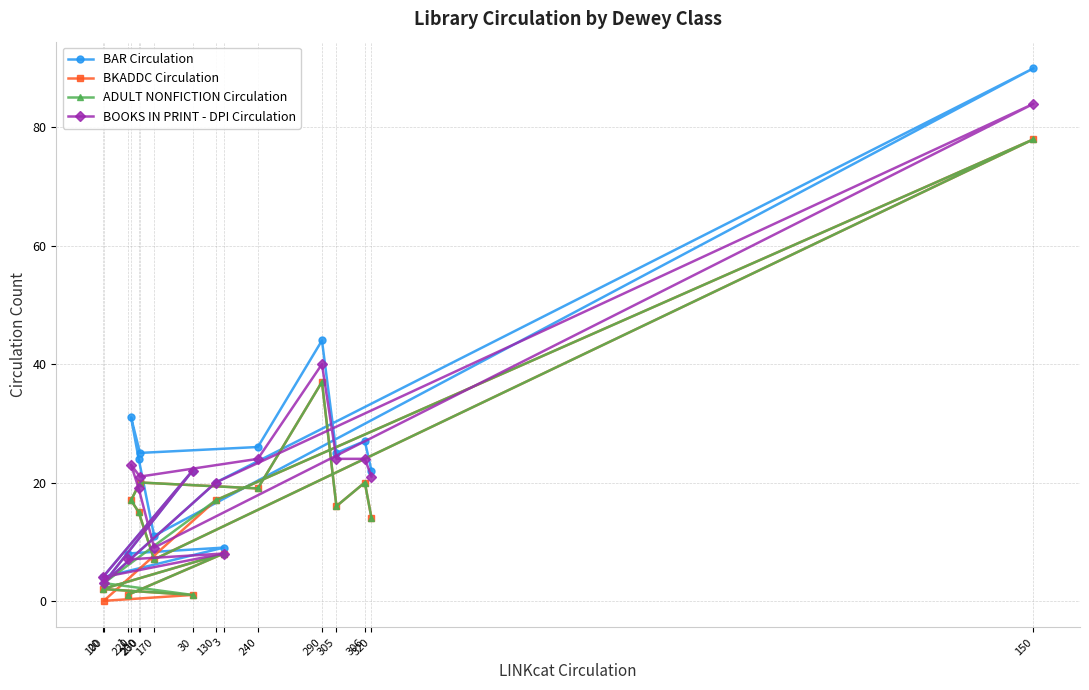

Which category has the highest value across all series?

150